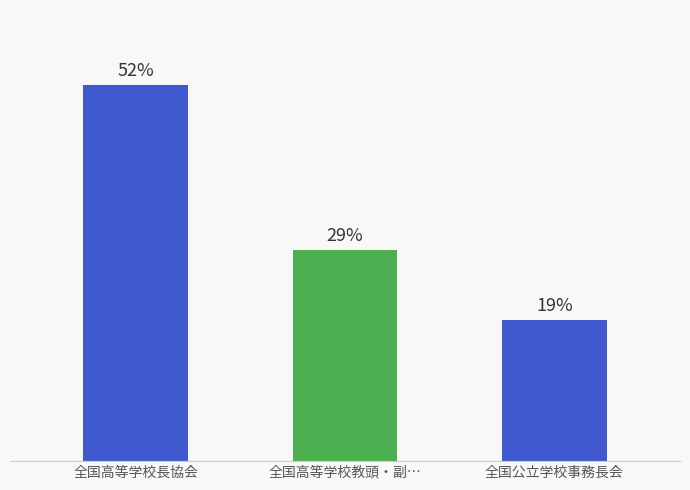

List the labels in order of value, smallest first.

全国公立学校事務長会, 全国高等学校教頭・副…, 全国高等学校長協会